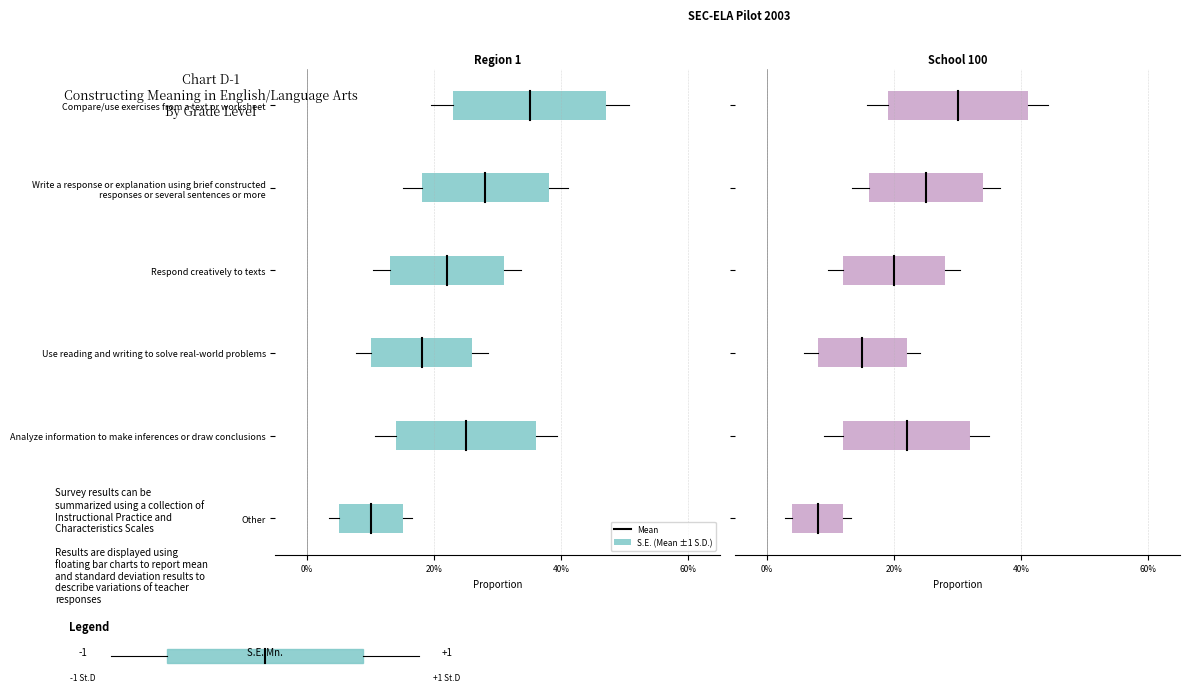

What is the difference between the maximum and minimum values?

0.3